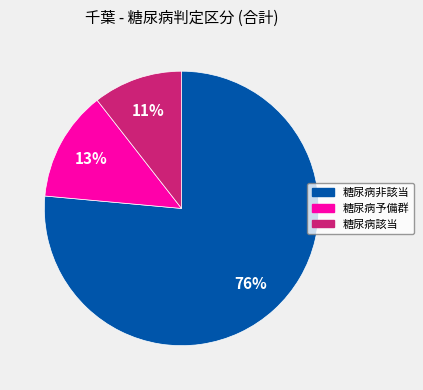

Do 糖尿病該当 and 糖尿病予備群 together represent more than half of the pie?

No